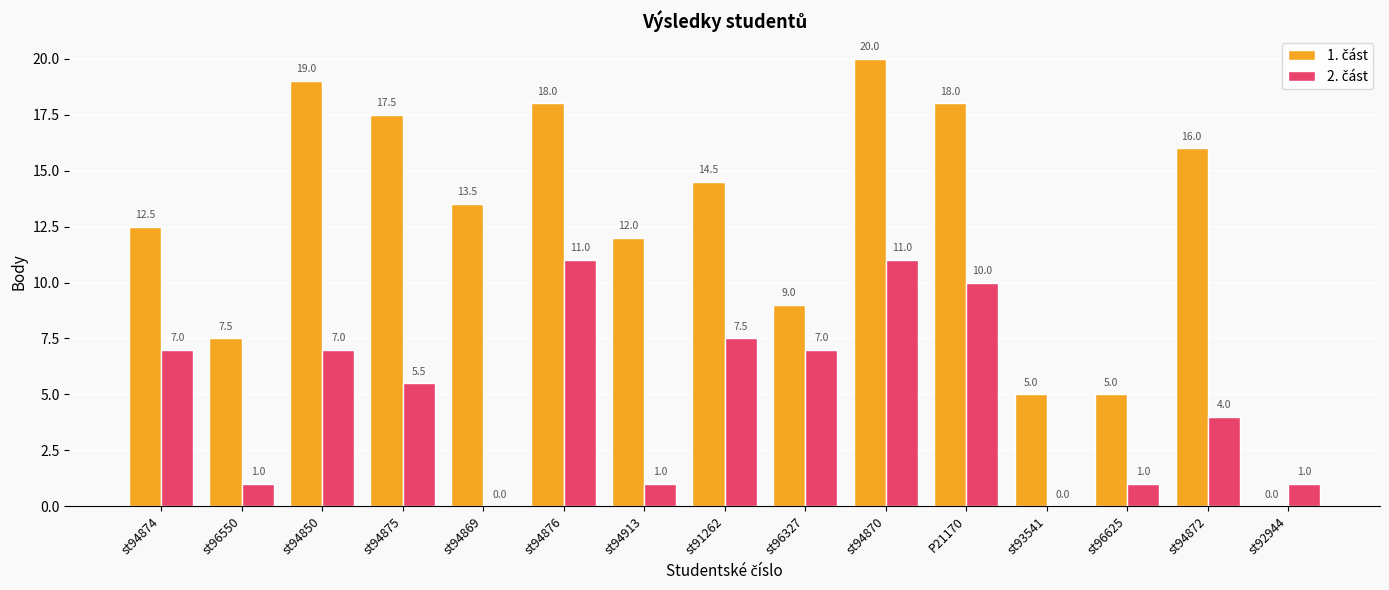

At which category is the sum across all series the highest?

st94870